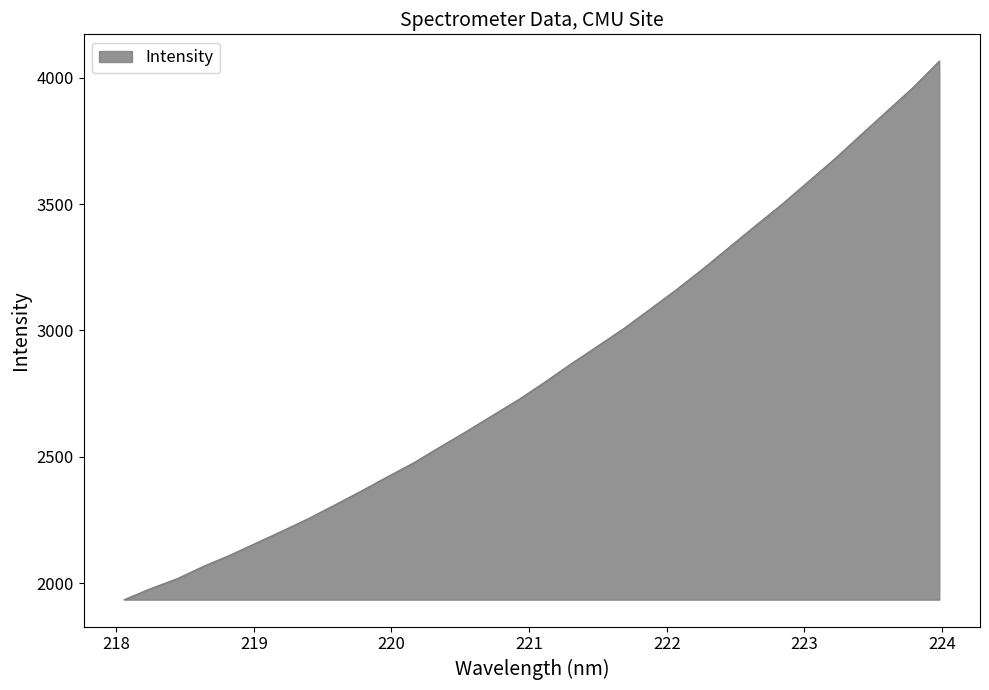

What is the difference between the maximum and minimum values?

2130.5